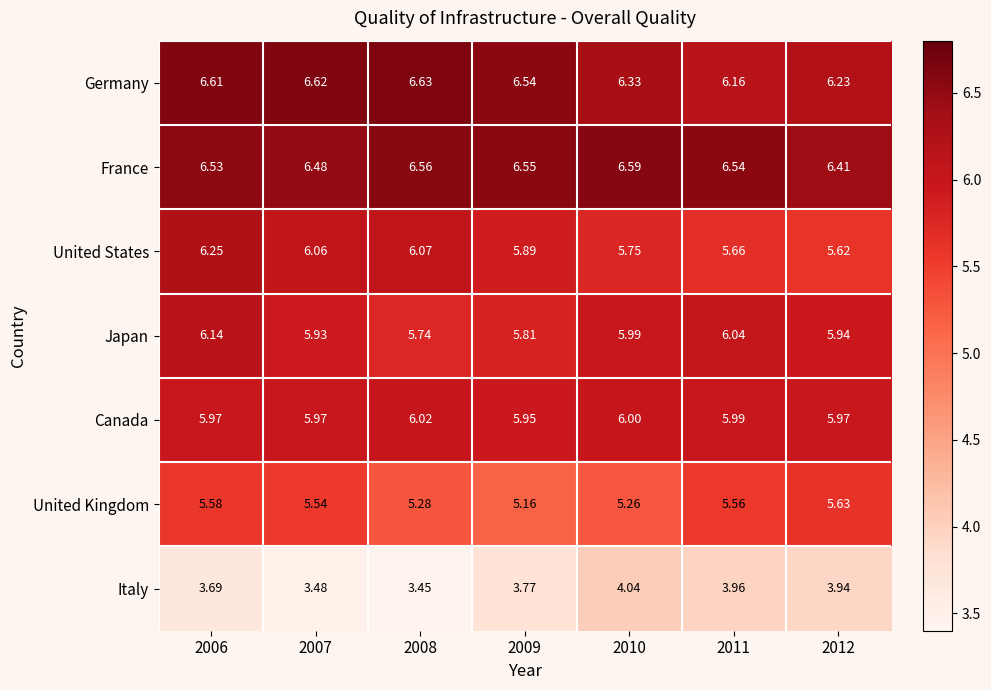

At 2008, list the series in order from smallest to largest.

Italy, United Kingdom, Japan, Canada, United States, France, Germany